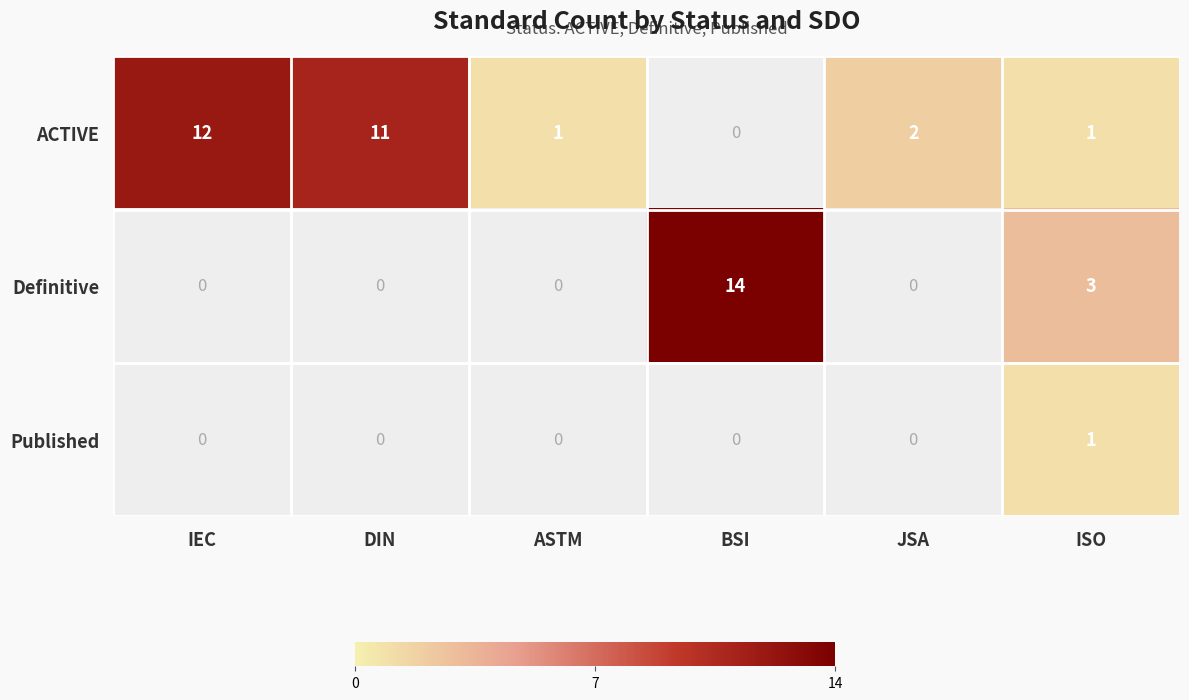

The ACTIVE series shows 1 at ASTM. True or false?

True